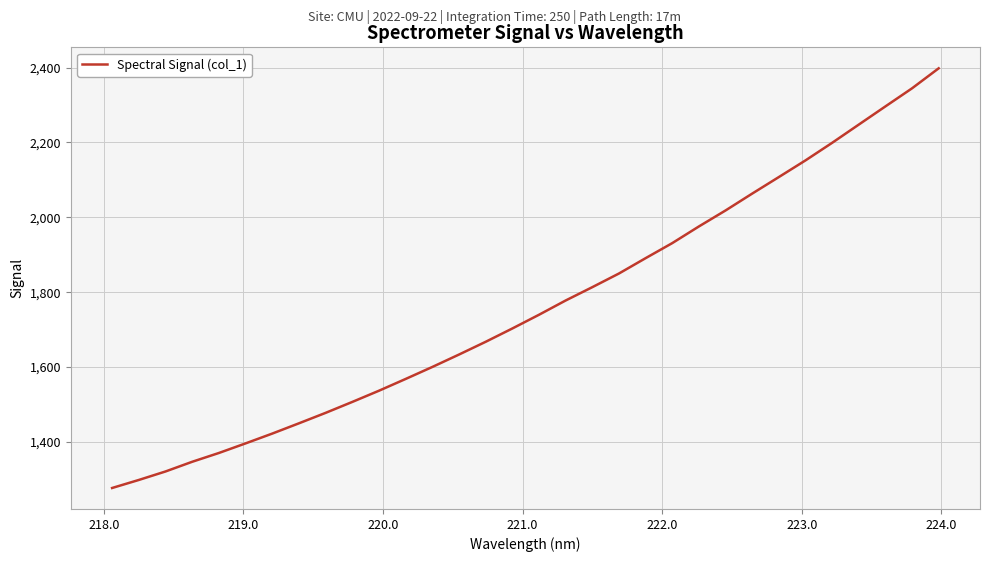

What is the smallest value displayed?

1277.1